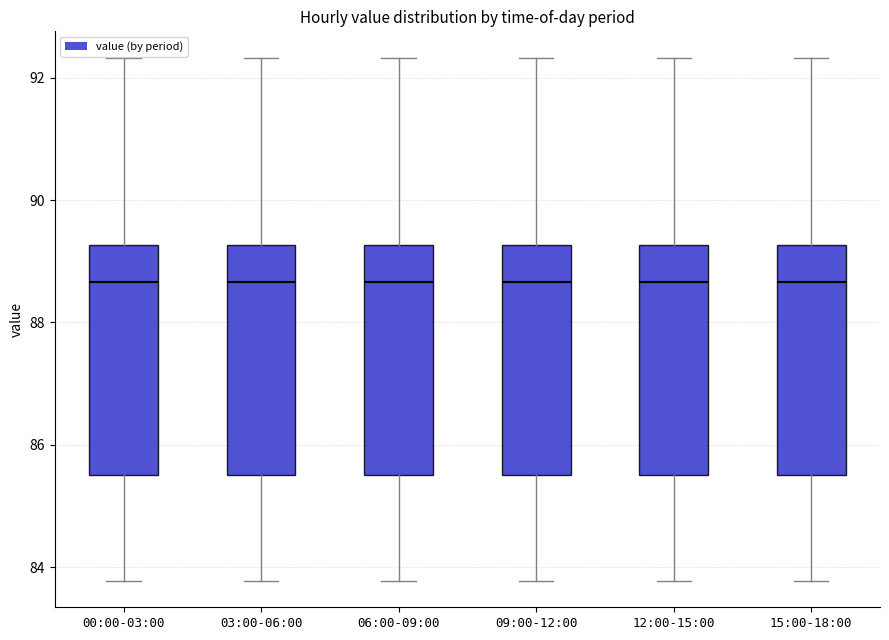

Where is the upper edge of the box for 12:00-15:00 on the y-axis? The values are not printed on the chart, so give them approximately, as read against the axis.

89.2